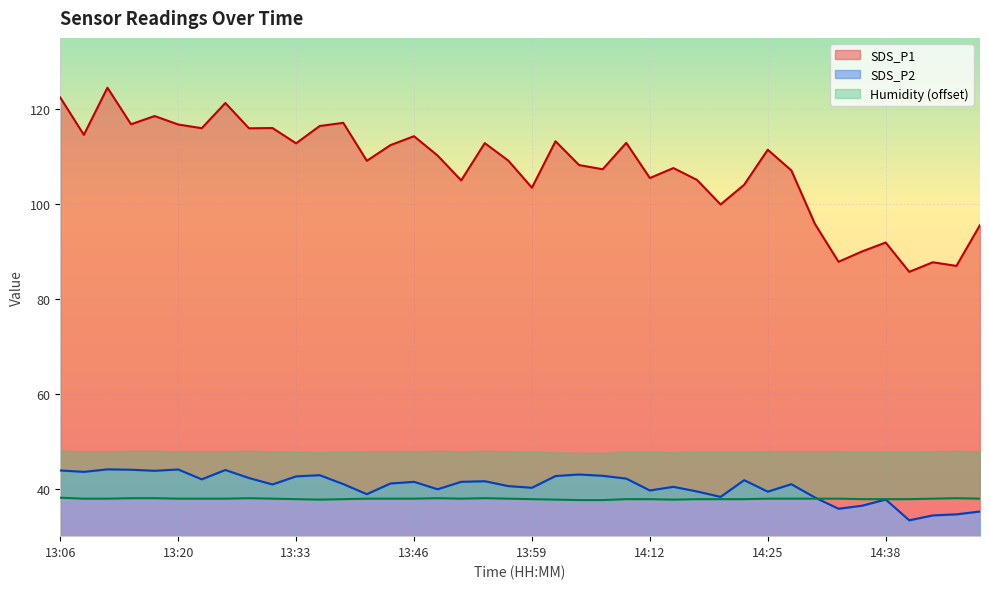

What is the sum of the SDS_P2 values at 14:44 and 14:02?

76.0